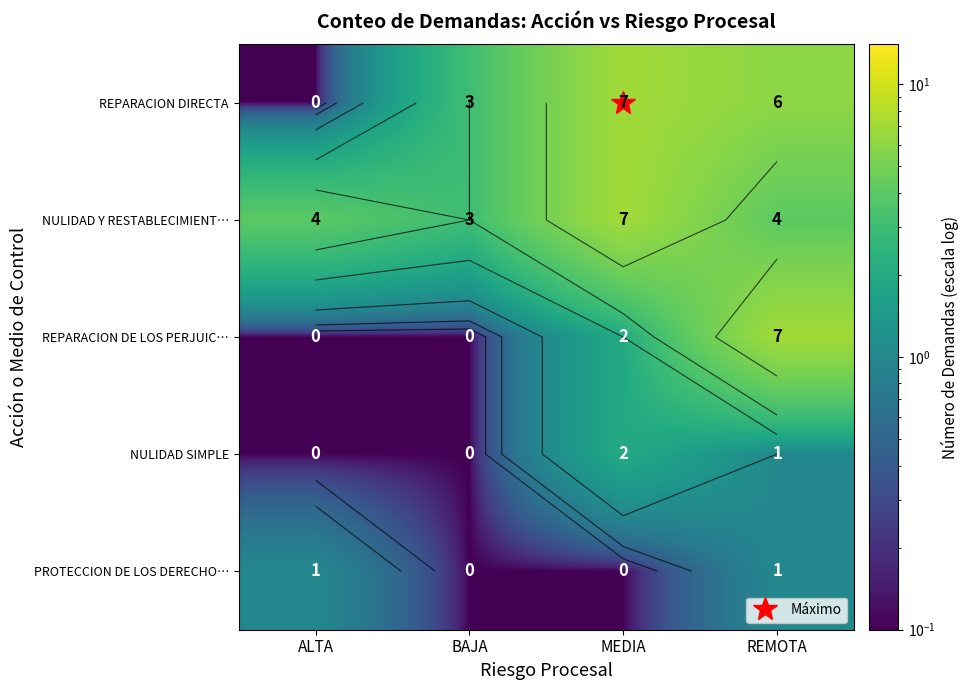

What is the total value across all series at REMOTA?

19.0